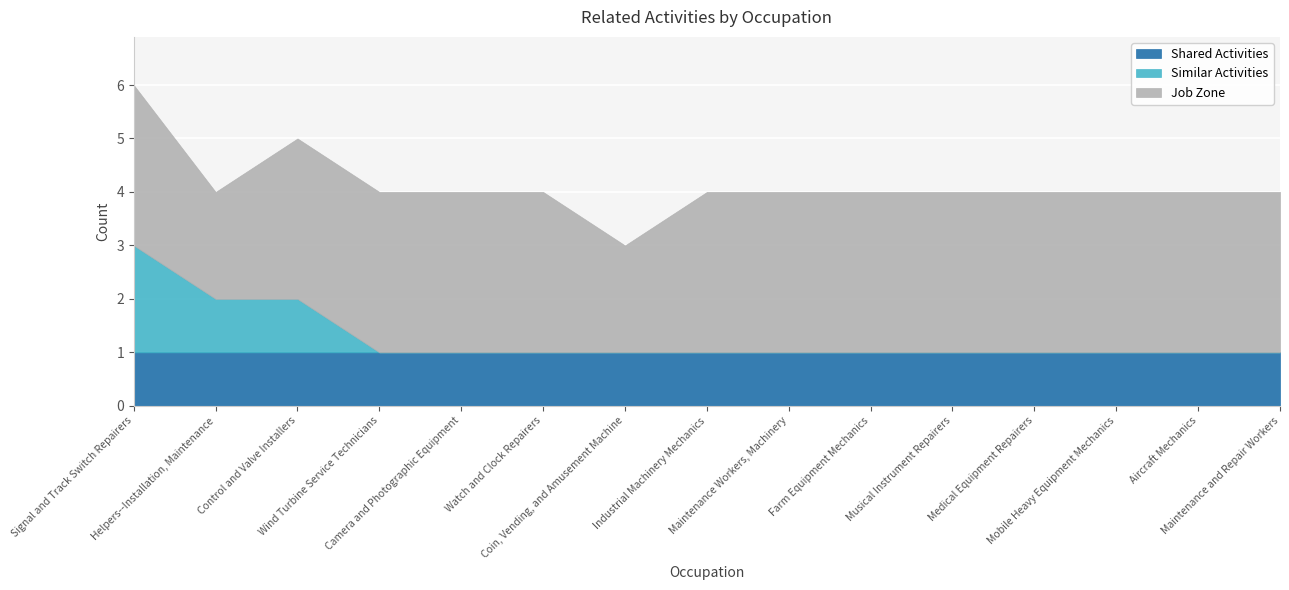

Which label corresponds to the largest value in the chart?

Signal and Track Switch Repairers